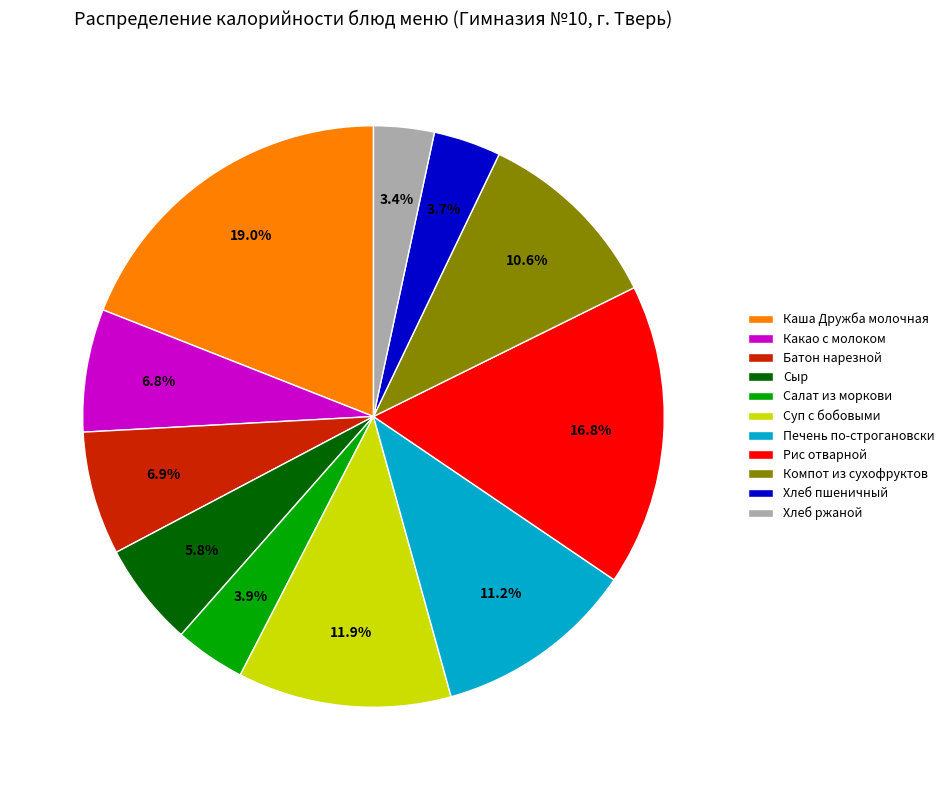

To the nearest percent, what percentage of the pie is Хлеб пшеничный?

4%